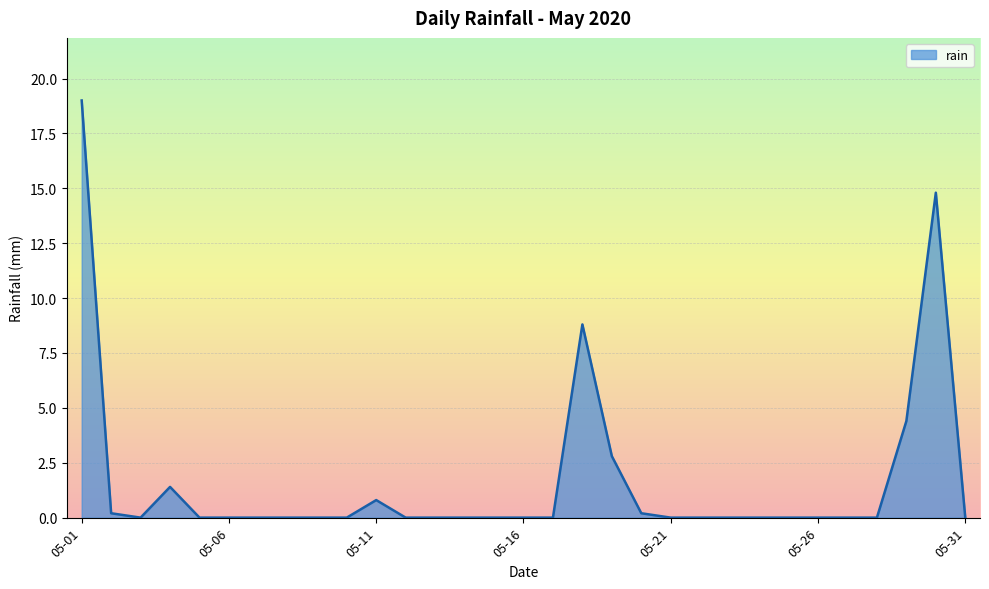

What is the maximum value shown in the chart?

19.0